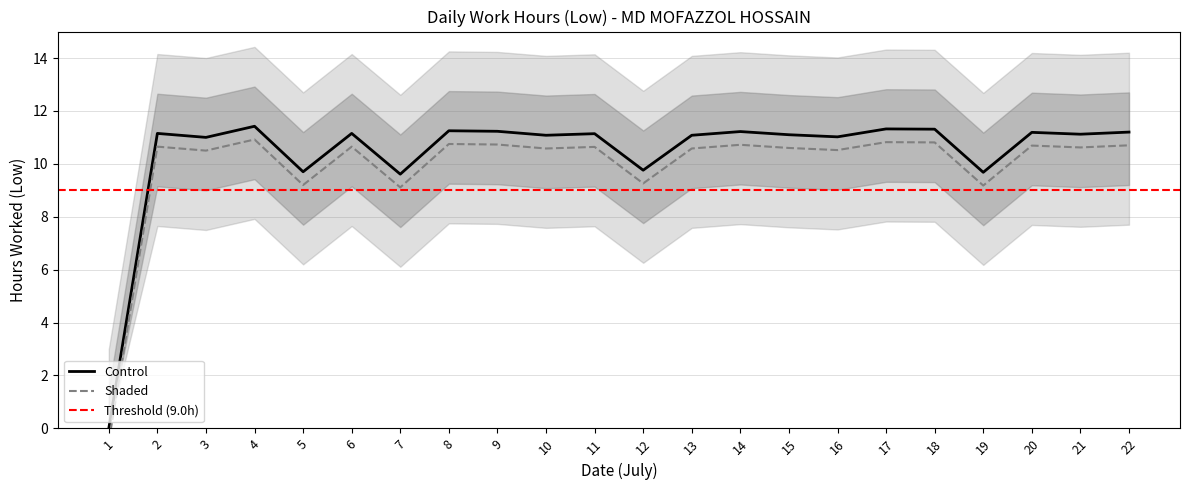

Count the number of categories in the chart.

22